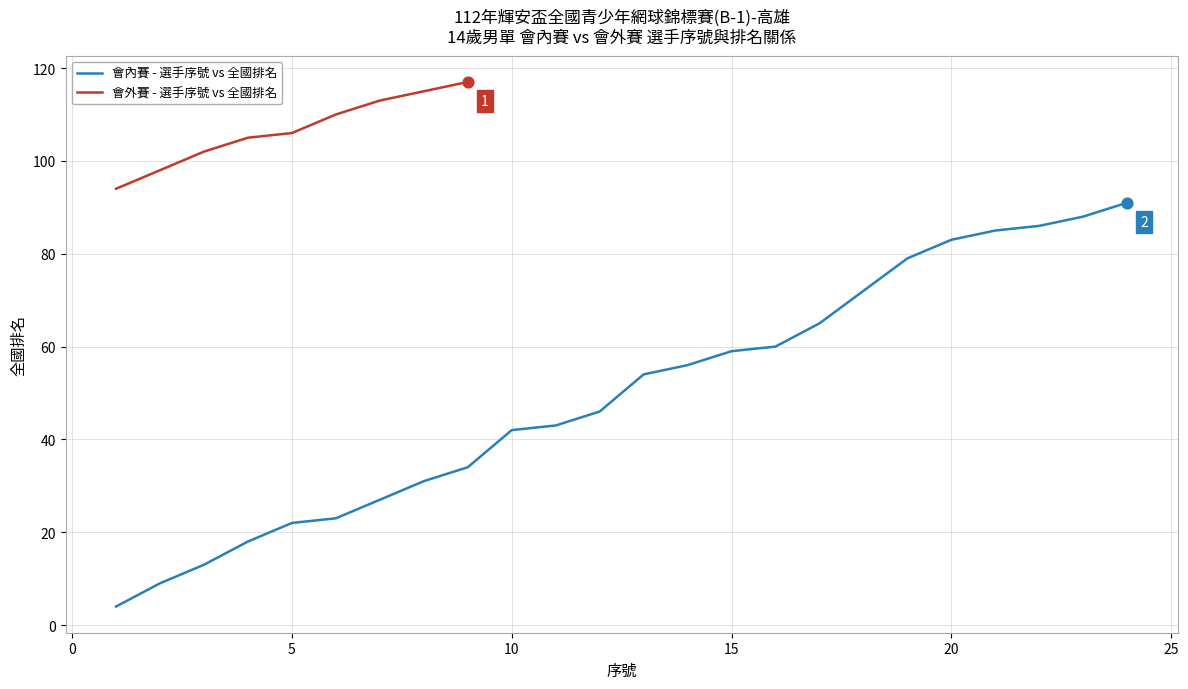

What is the ratio of the value at 16 to the value at 5?

2.7